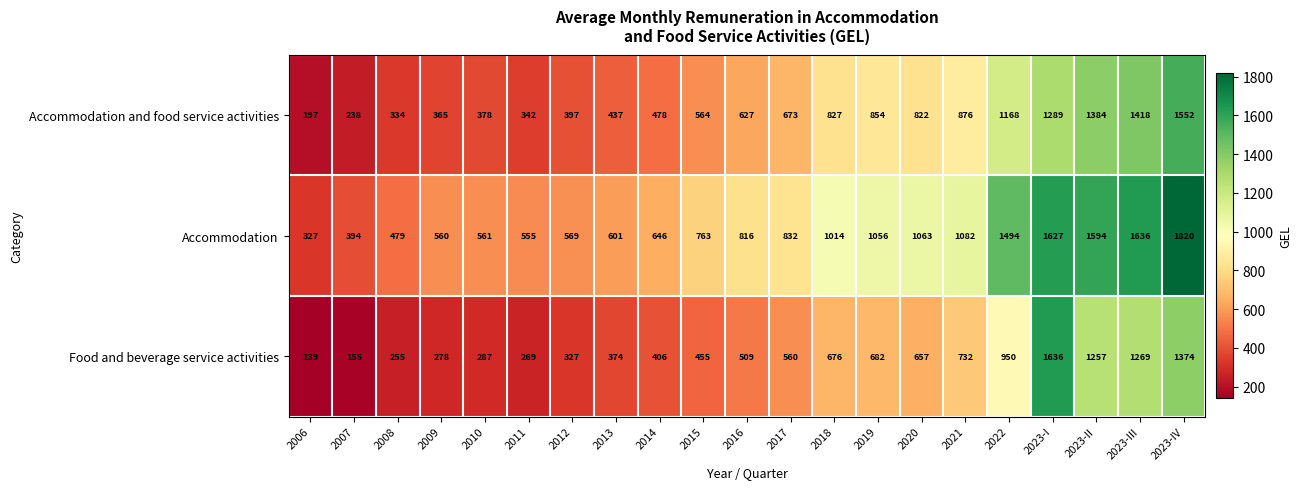

What is the sum of the Accommodation values at 2015 and 2023-IV?

2583